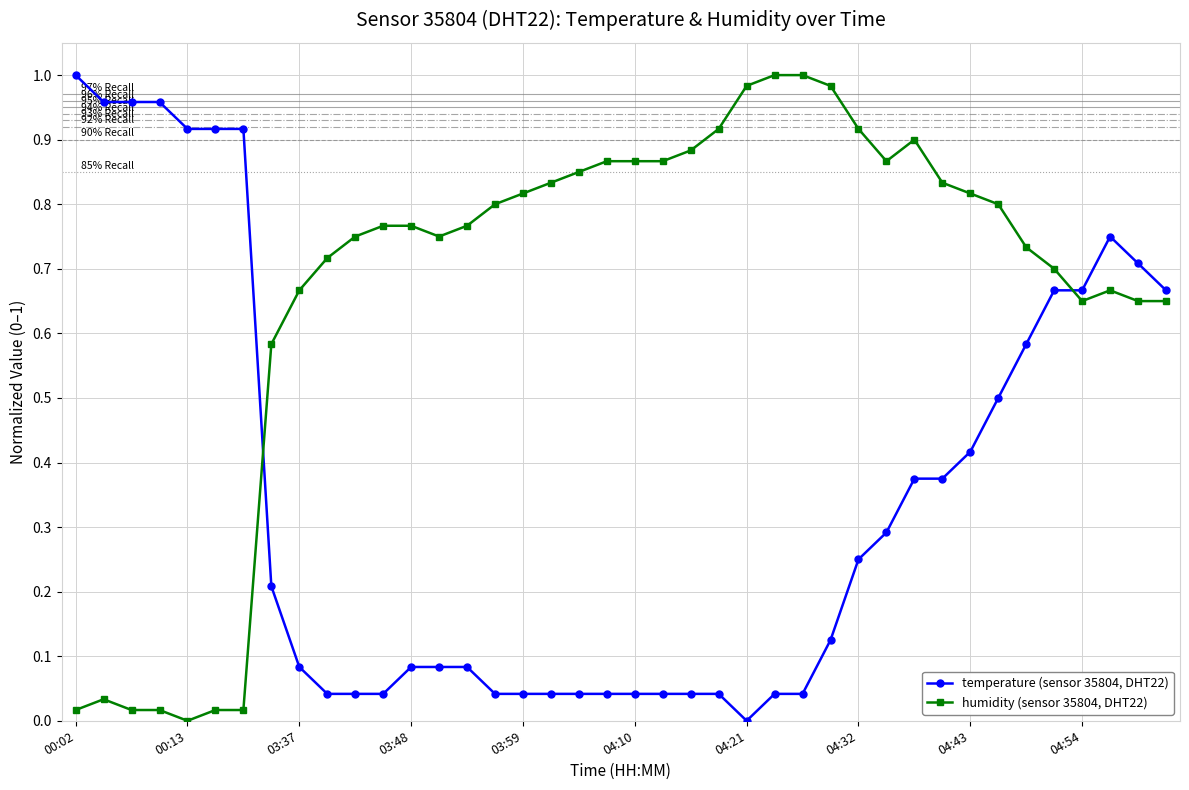

True or false: humidity (sensor 35804, DHT22) has more than 0 points higher than both neighbors.

True